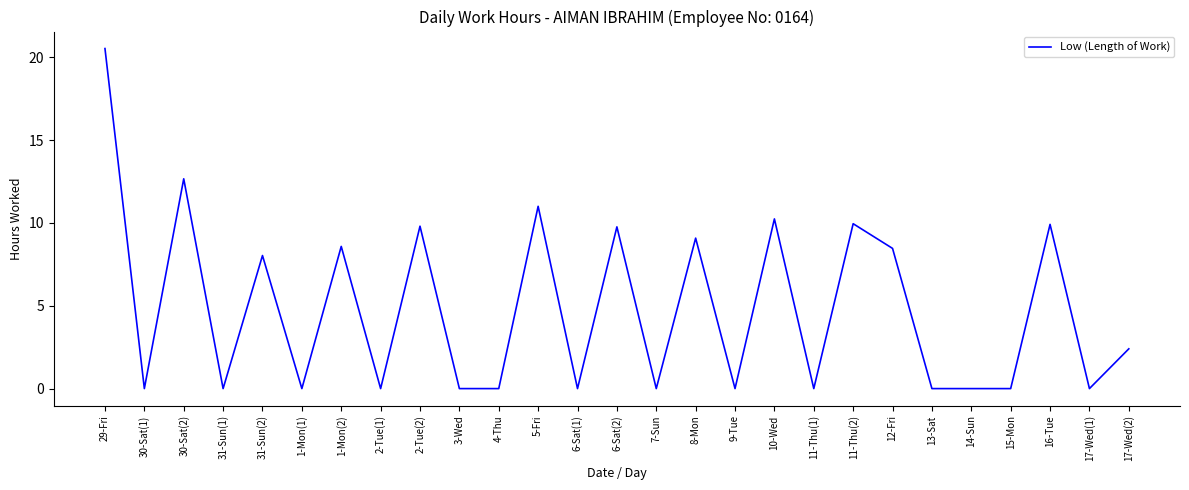

Which has a higher value, 1-Mon(2) or 30-Sat(1)?

1-Mon(2)